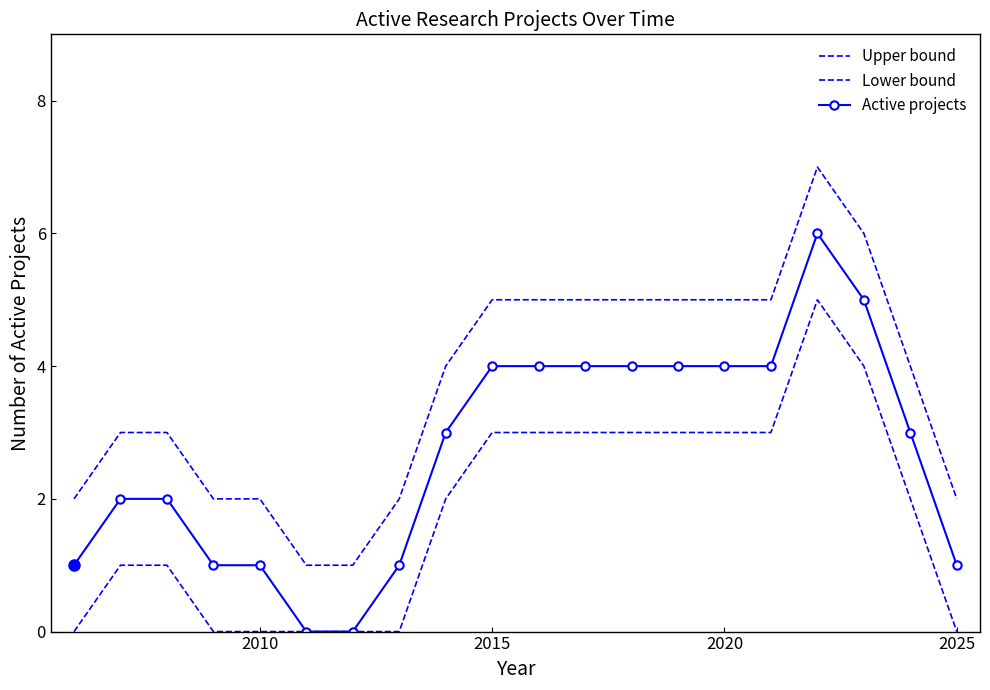

What is the lowest value of the Upper bound series?

1